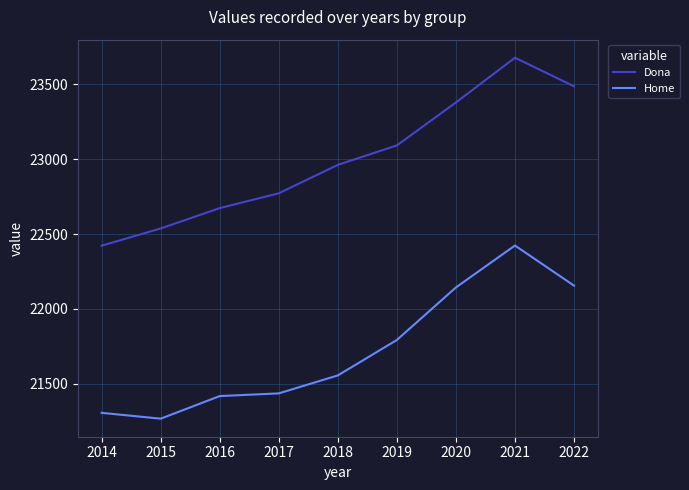

Is the value of Dona at 2014 greater than the value of Home at 2019?

Yes